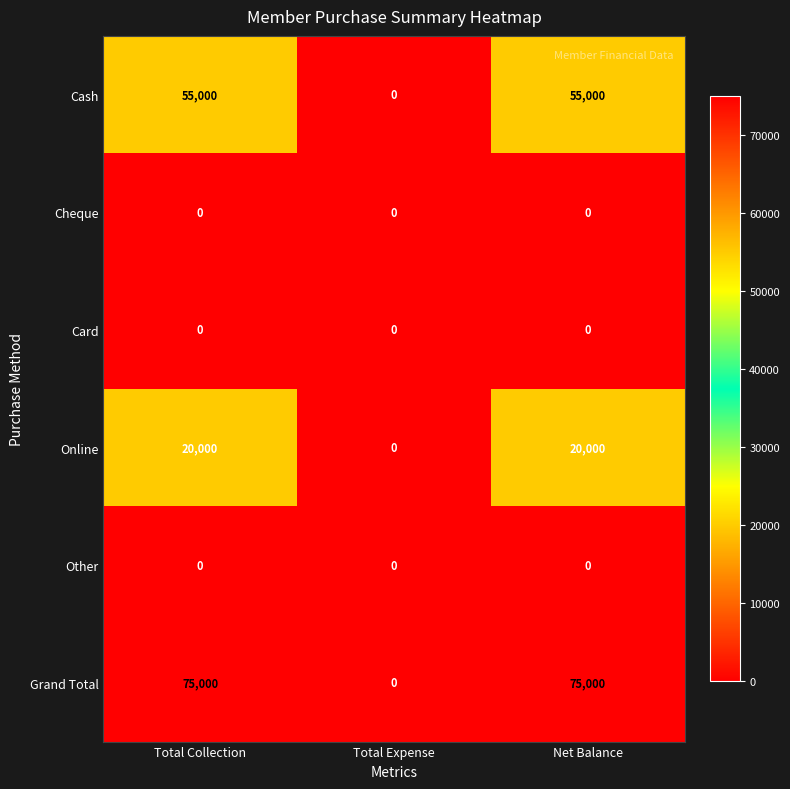

Is it true that Other equals 0 at Net Balance?

True